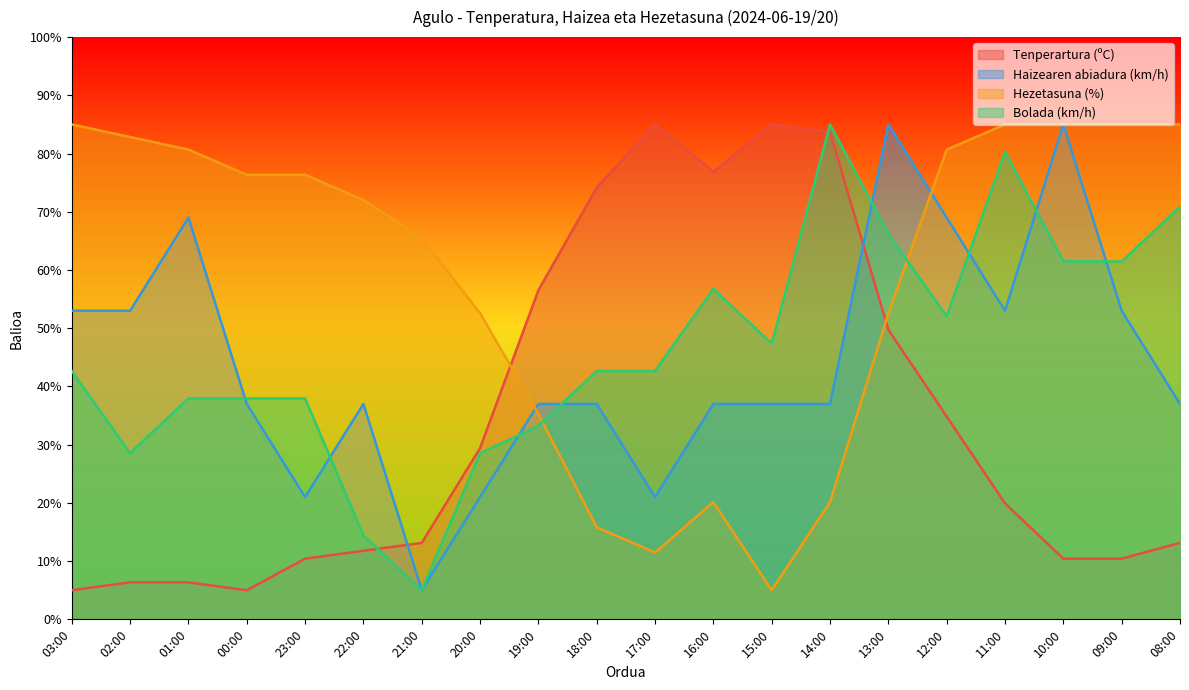

True or false: Bolada (km/h) has a value of 29.6 at 12:00.

False